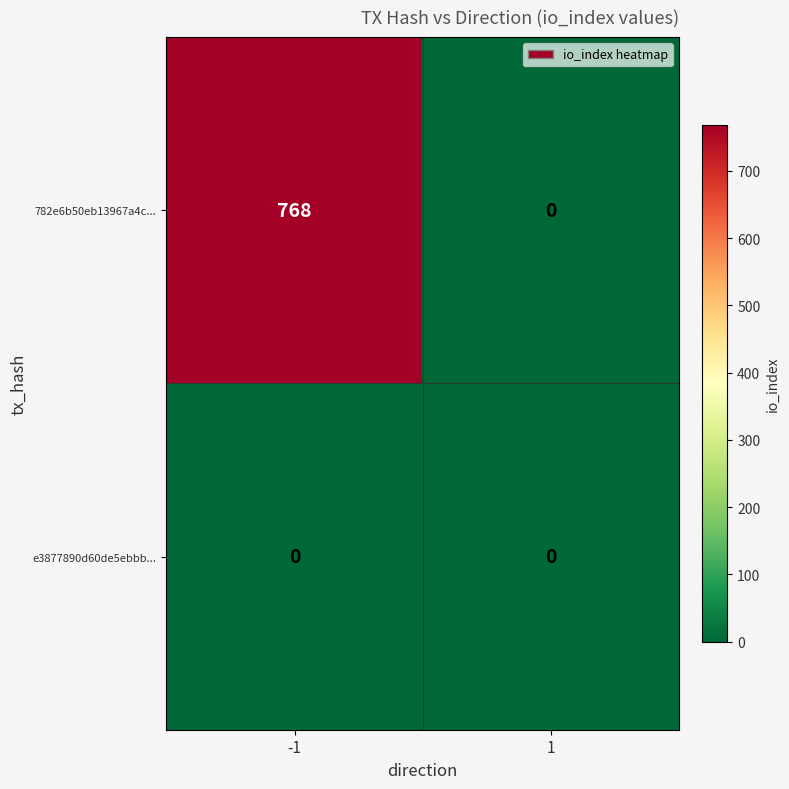

How many categories are shown in the chart?

2